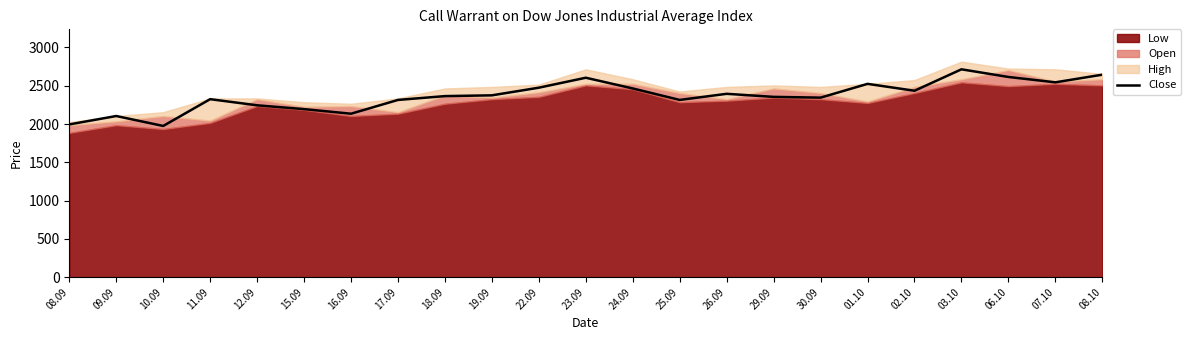

Reading right to left, list all the values displayed in this chart.

2645	2545	2615	2715	2435	2525	2345	2355	2395	2315	2465	2605	2475	2375	2365	2315	2135	2195	2245	2325	1975	2105	1995